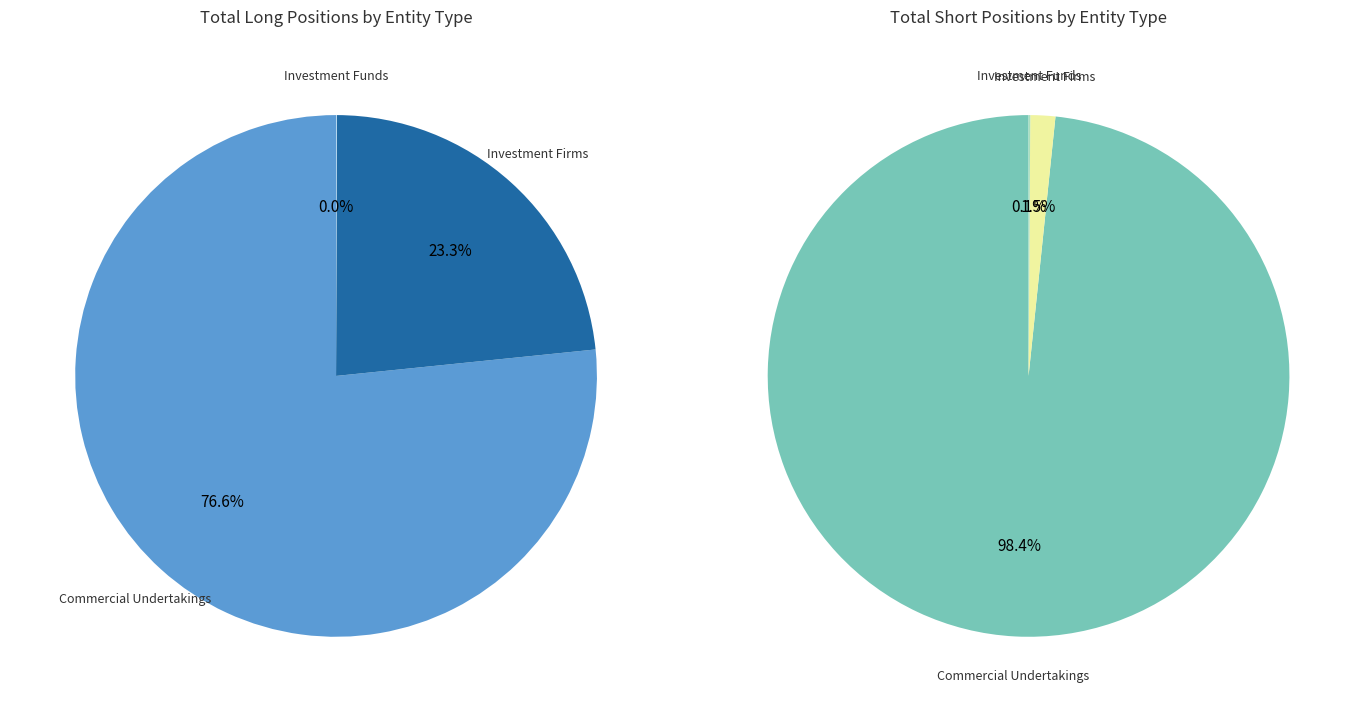

What is the difference between the highest and lowest values at Investment Firms Long?

1256004